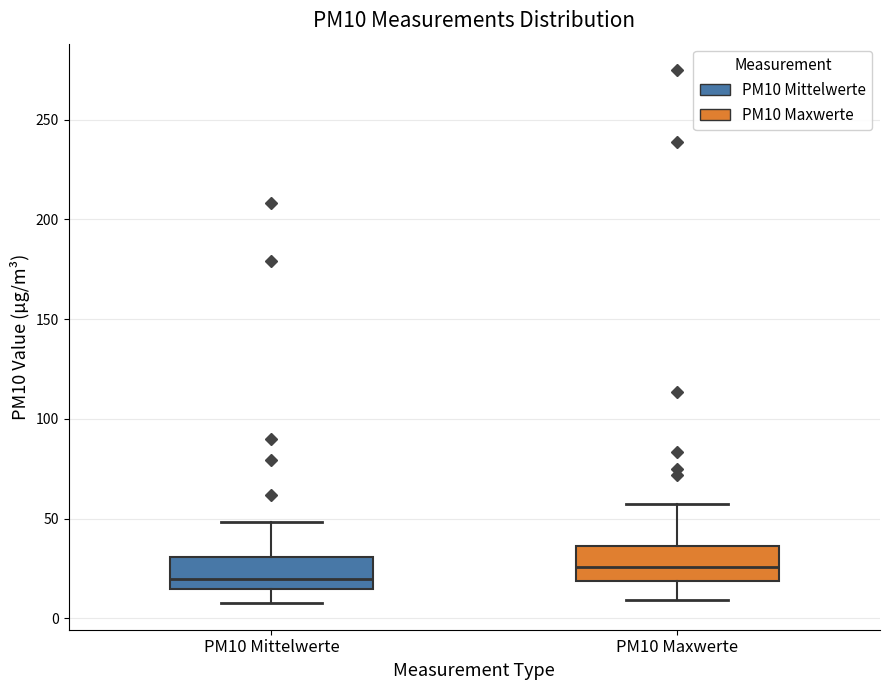

Reading left to right, transcribe this box plot: for each box, give where its median line is, the range the box spans, and where its two whiskers end, as read against the y-axis. The values are not printed on the chart, so give them approximately, as read against the axis.

PM10 Mittelwerte: median 20, box 15 to 30, whiskers 10 to 50
PM10 Maxwerte: median 25, box 20 to 35, whiskers 10 to 55